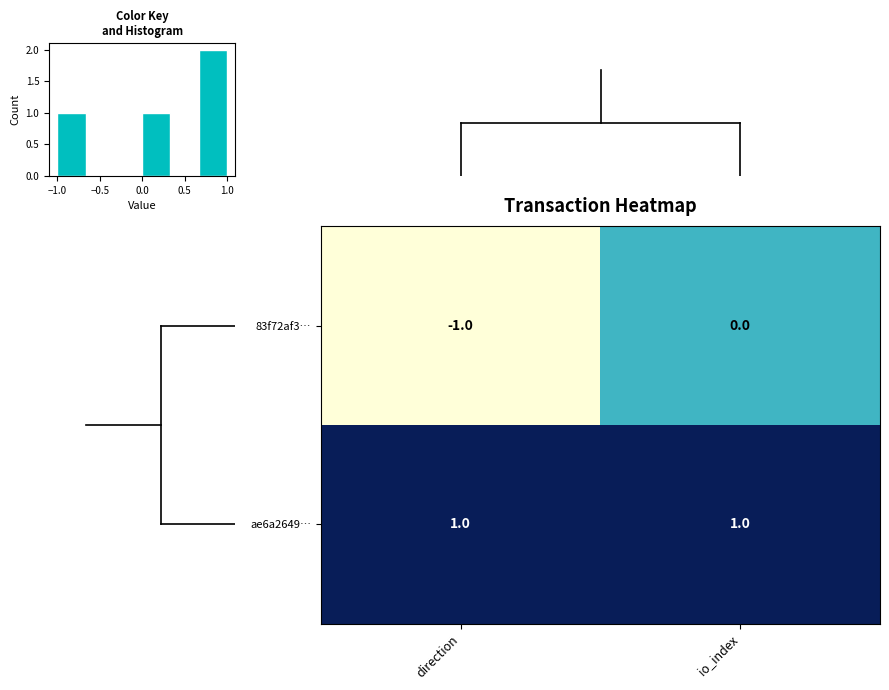

What is the minimum value for ae6a2649…?

1